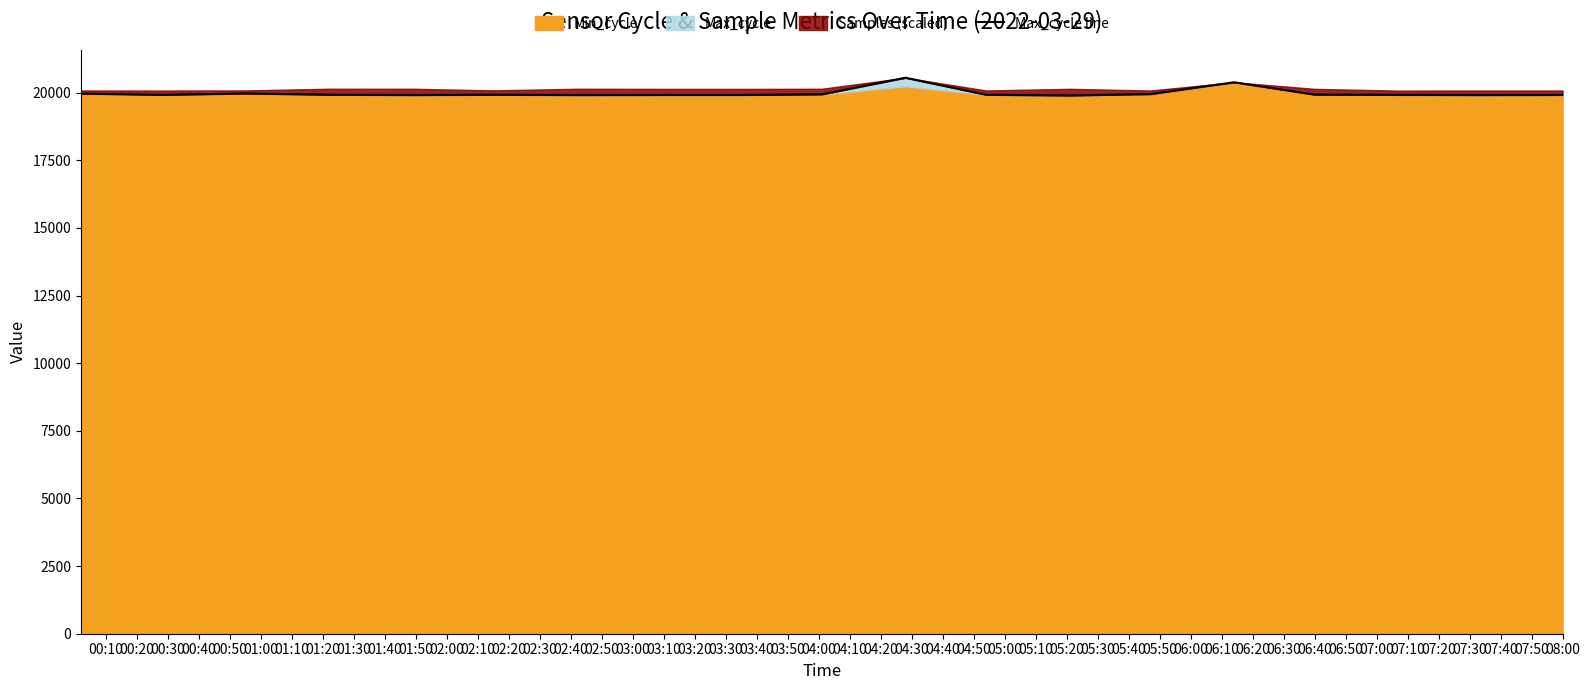

What is the change in value from 01:30 to 02:50?

+4